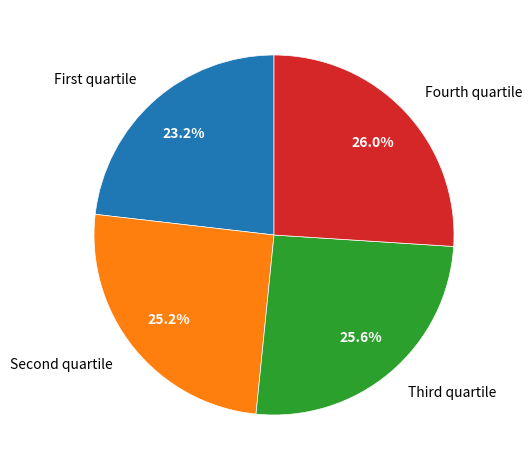

Does any single category account for the majority?

No